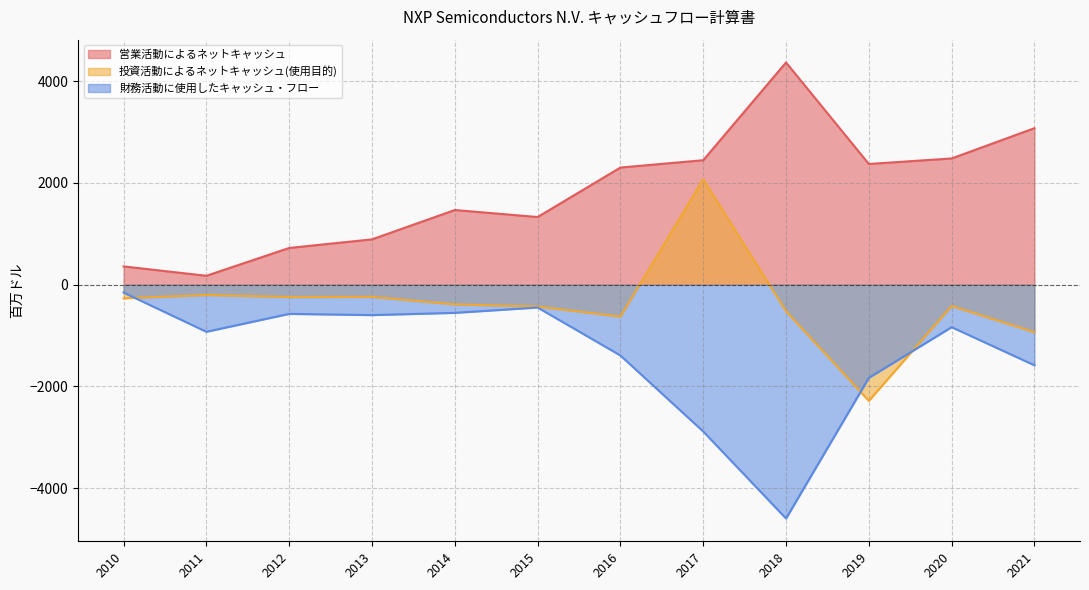

Which category has the lowest value across all series?

2018